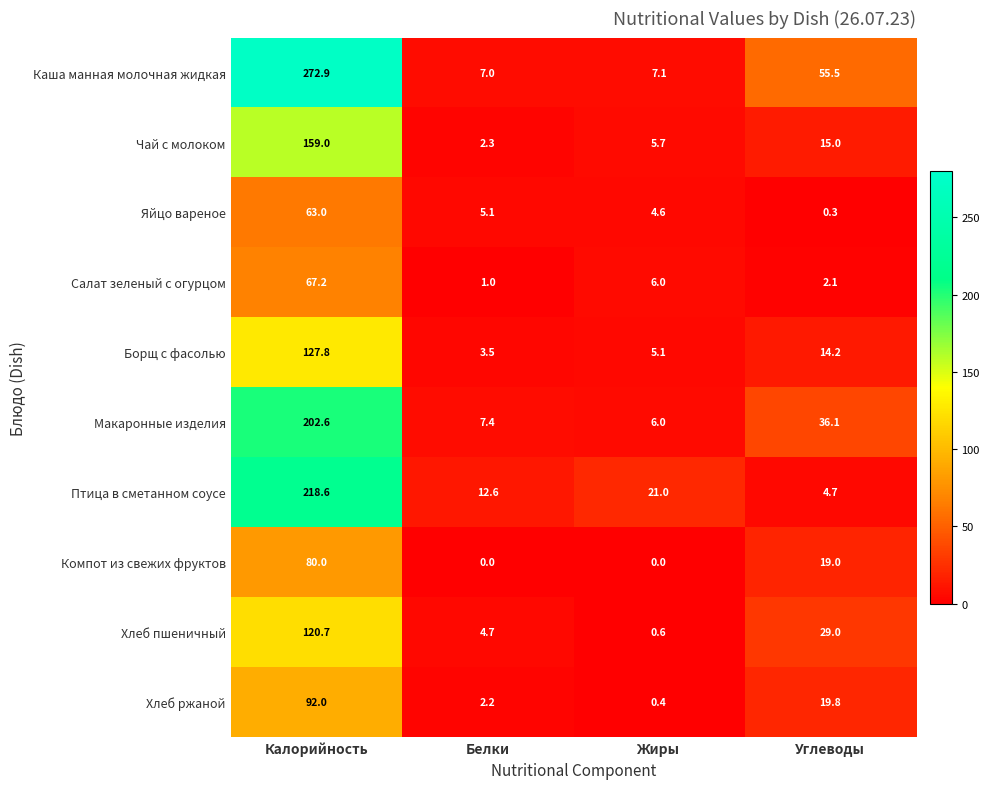

What is the total value across all series at Калорийность?

1403.8